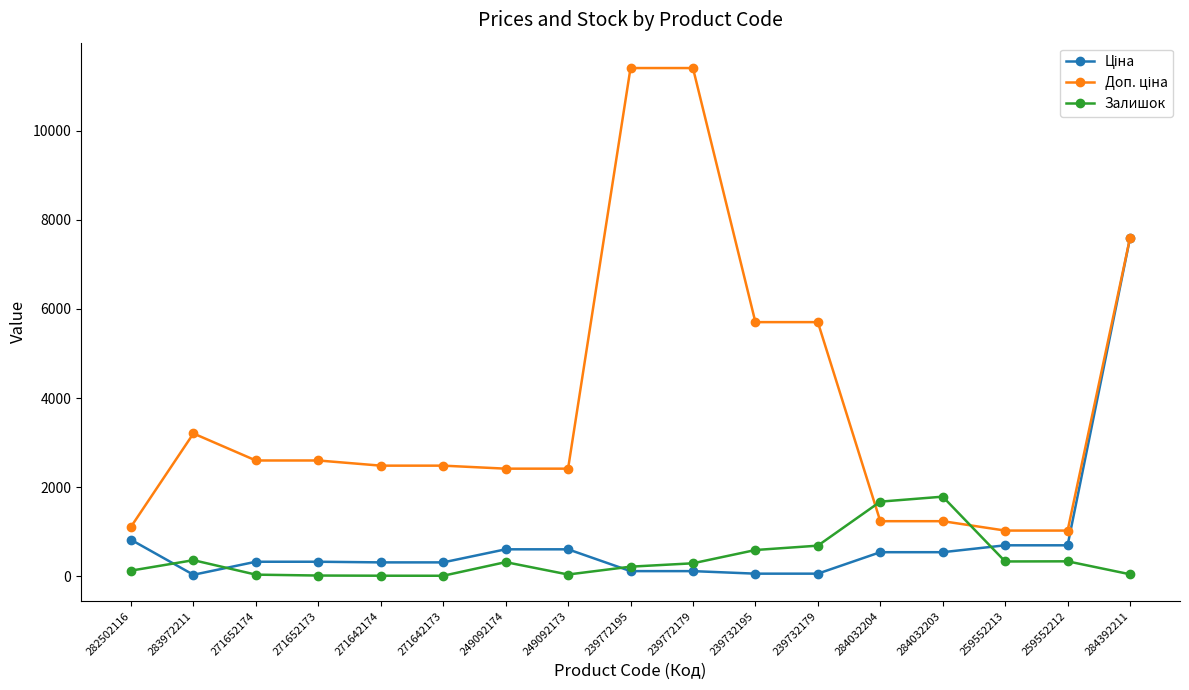

What is the highest value of the Залишок series?

1786.0